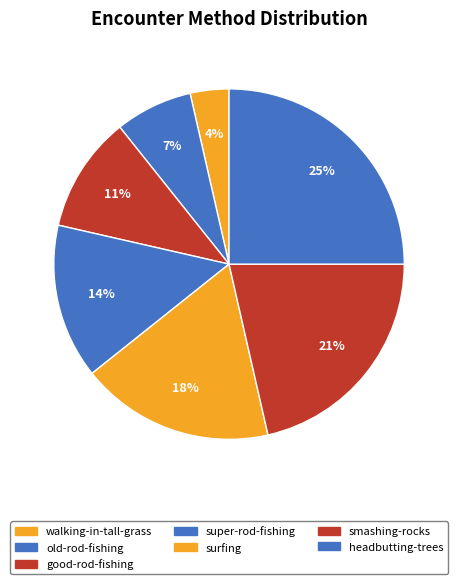

How many slices are in this pie chart?

7